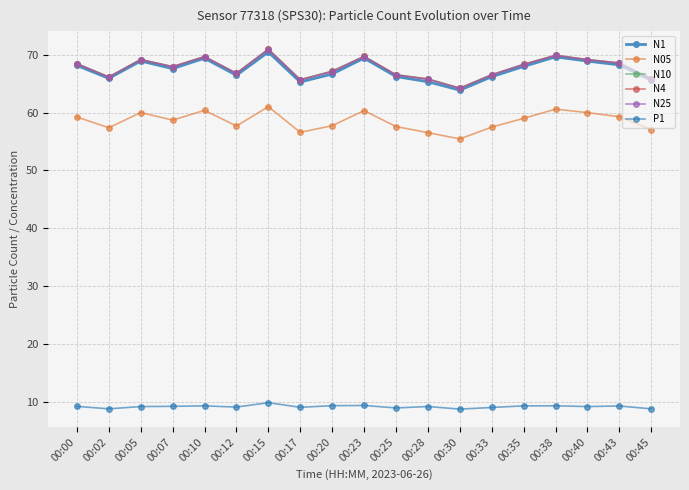

True or false: N4 and N05 intersect in this chart.

False